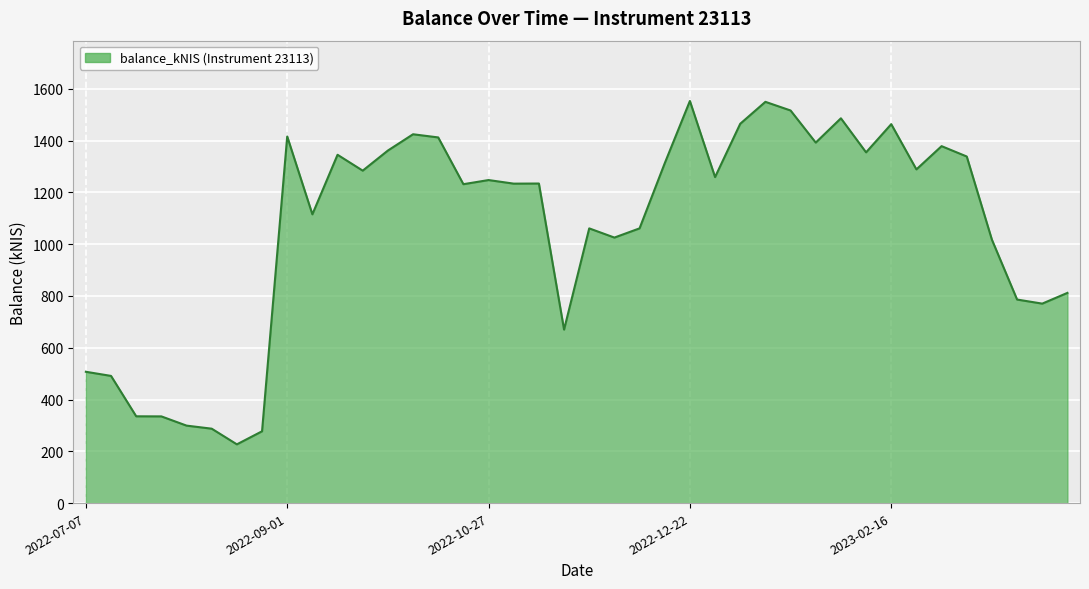

What is the greatest value displayed?

1553.1